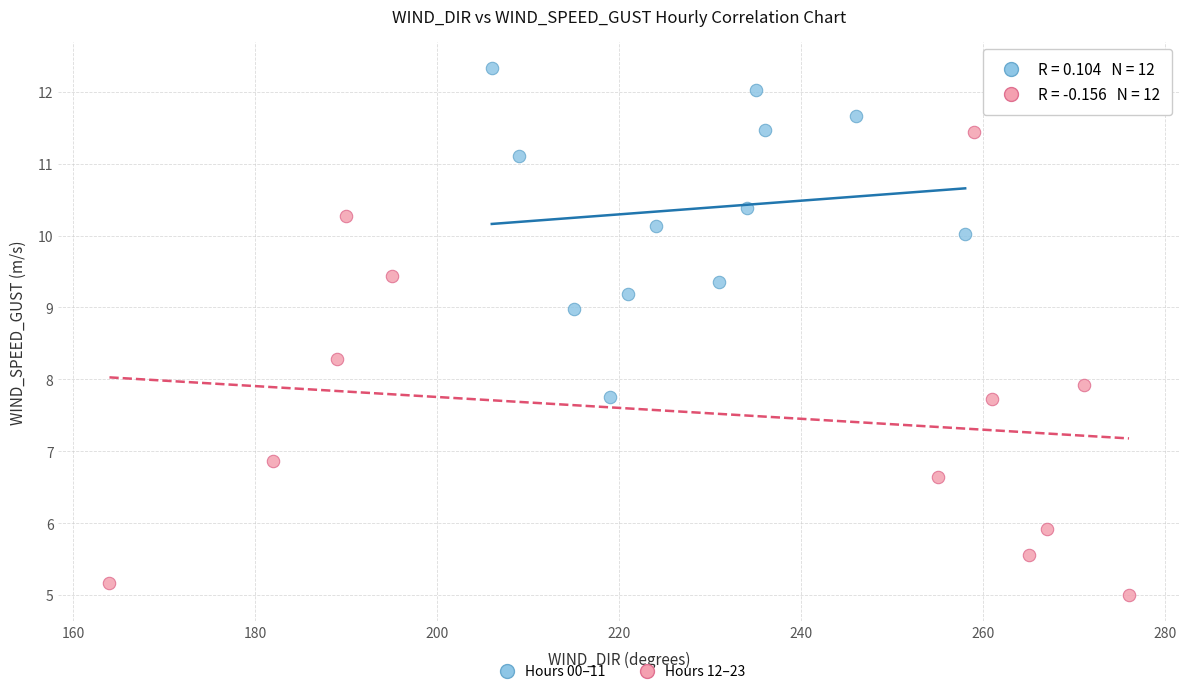

Which series reaches the minimum Y coordinate?

Hours 12–23